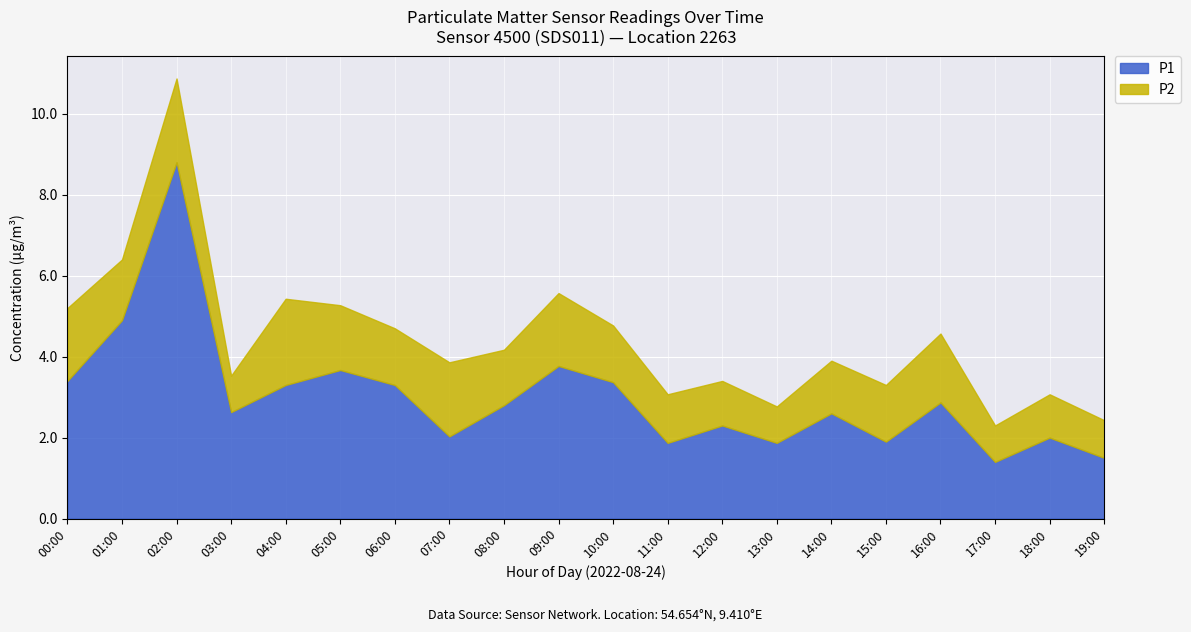

What is the label of the 17th point from the right?

03:00